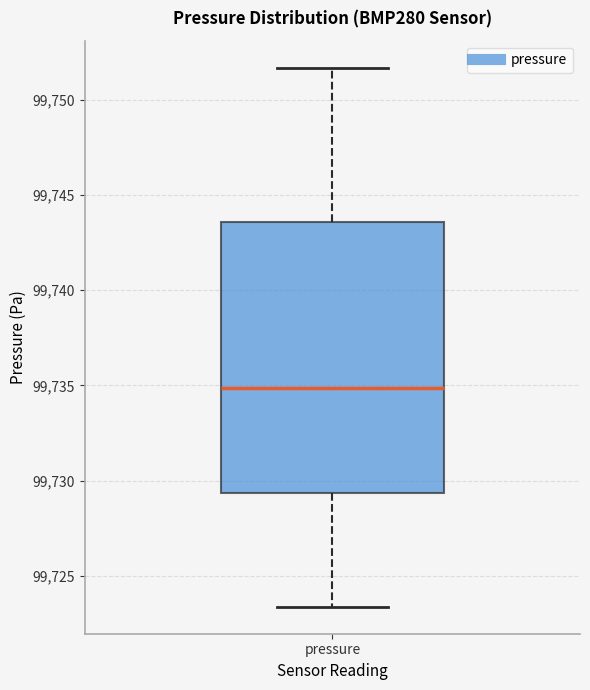

Read this box plot against the y-axis: the position of the median line, the range covered by the box, and the ends of both whiskers. The values are not printed on the chart, so give them approximately, as read against the axis.

median 99735.0, box 99729.5 to 99743.5, whiskers 99723.5 to 99751.5